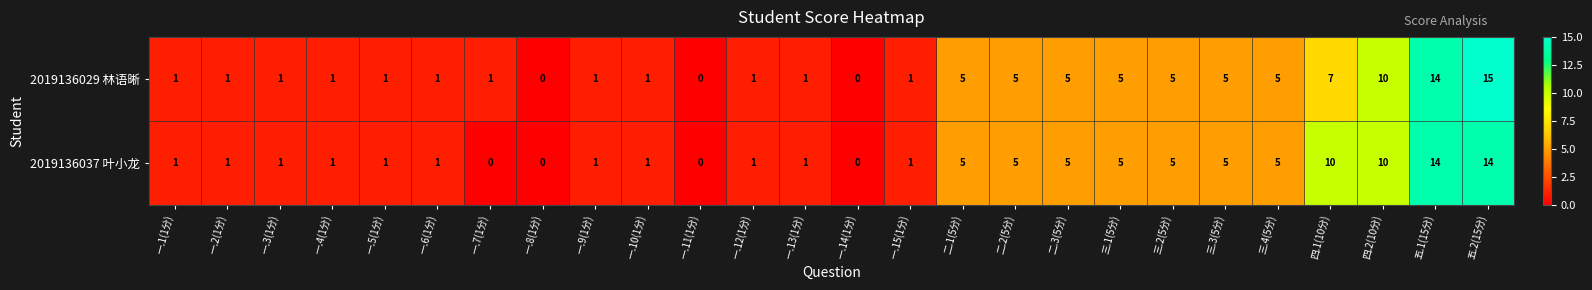

Count the number of categories in the chart.

26